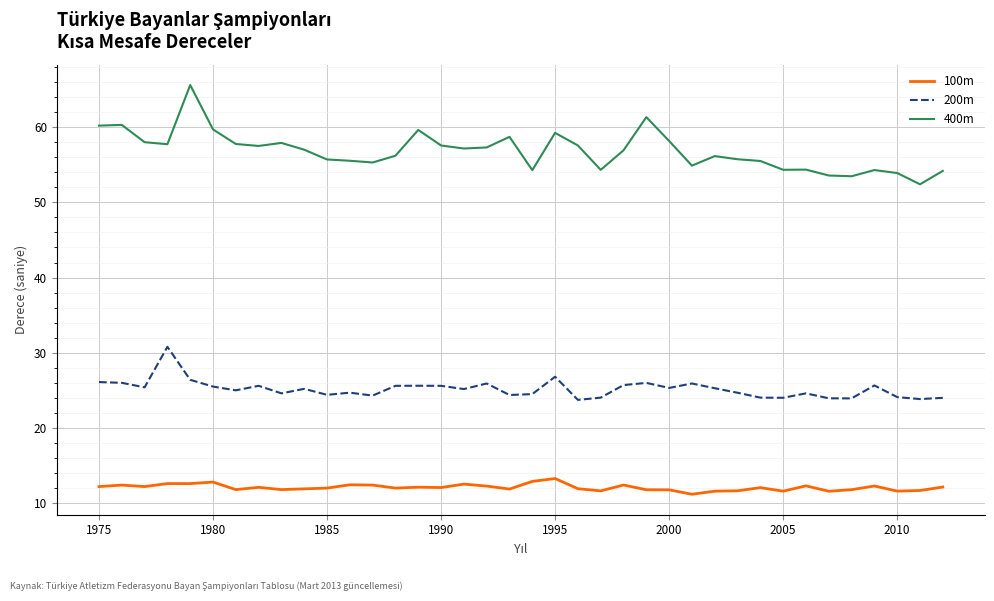

Does the chart display data point markers on the line(s)?

No